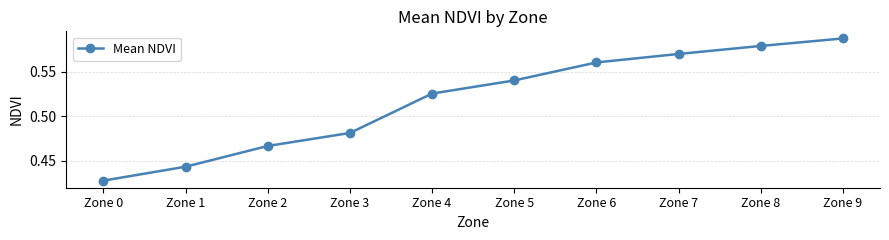

List the labels in order of value, largest first.

Zone 9, Zone 8, Zone 7, Zone 6, Zone 5, Zone 4, Zone 3, Zone 2, Zone 1, Zone 0